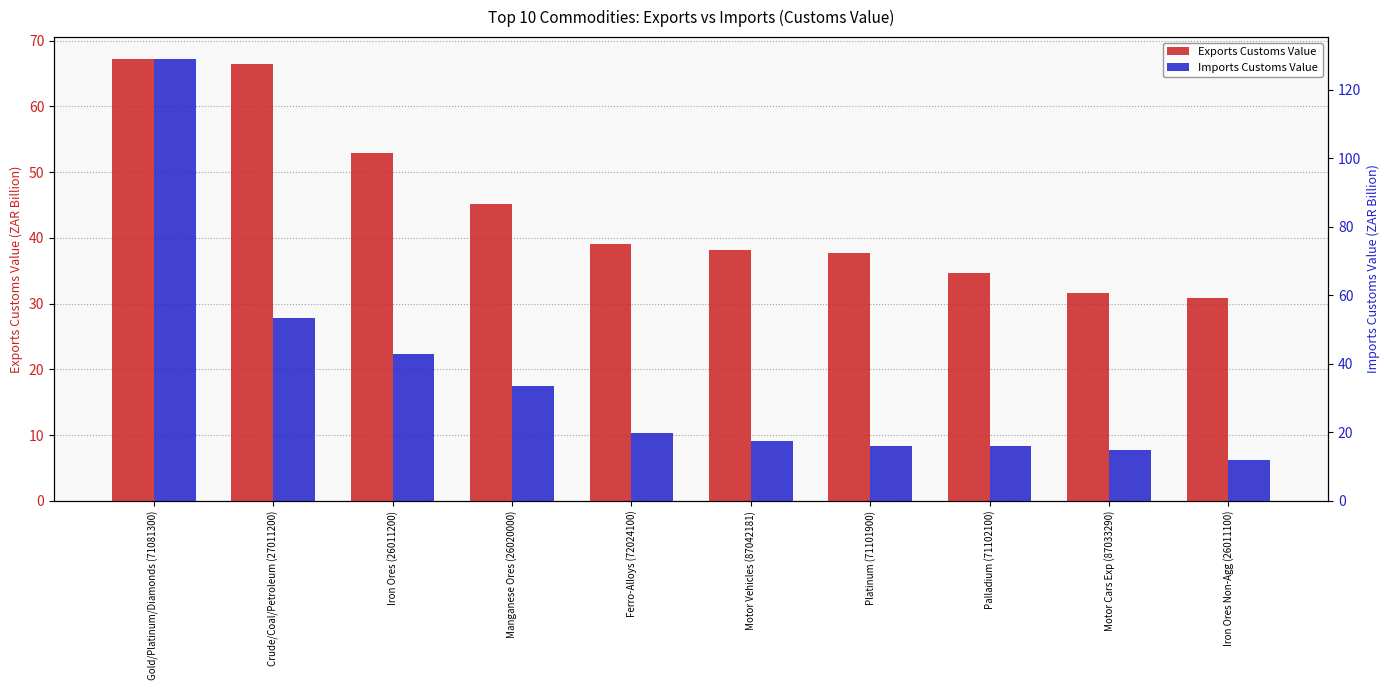

Does the chart contain stacked bars?

No